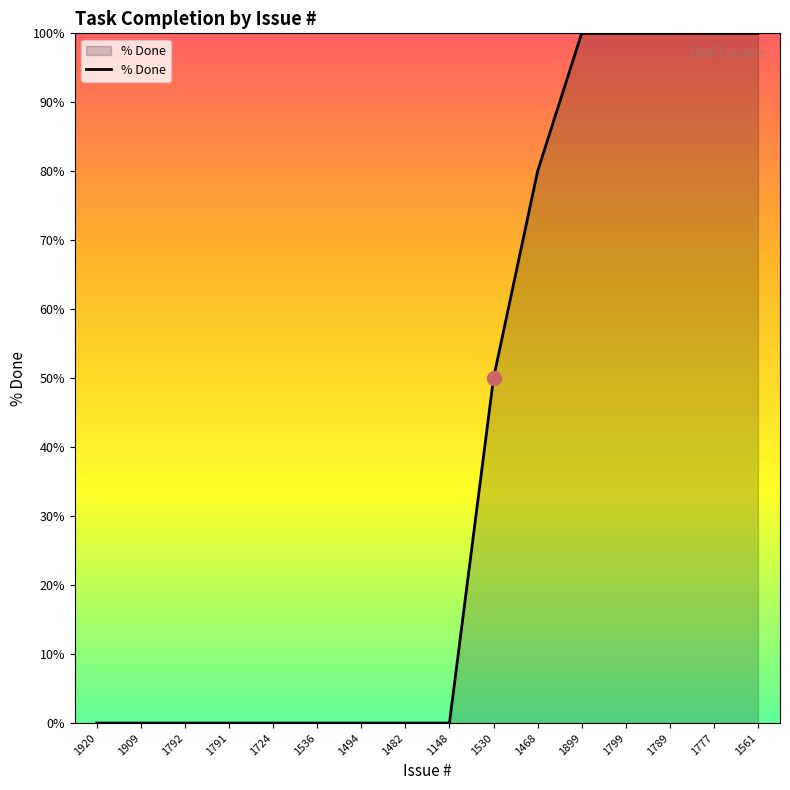

How many lines are shown in the chart?

1